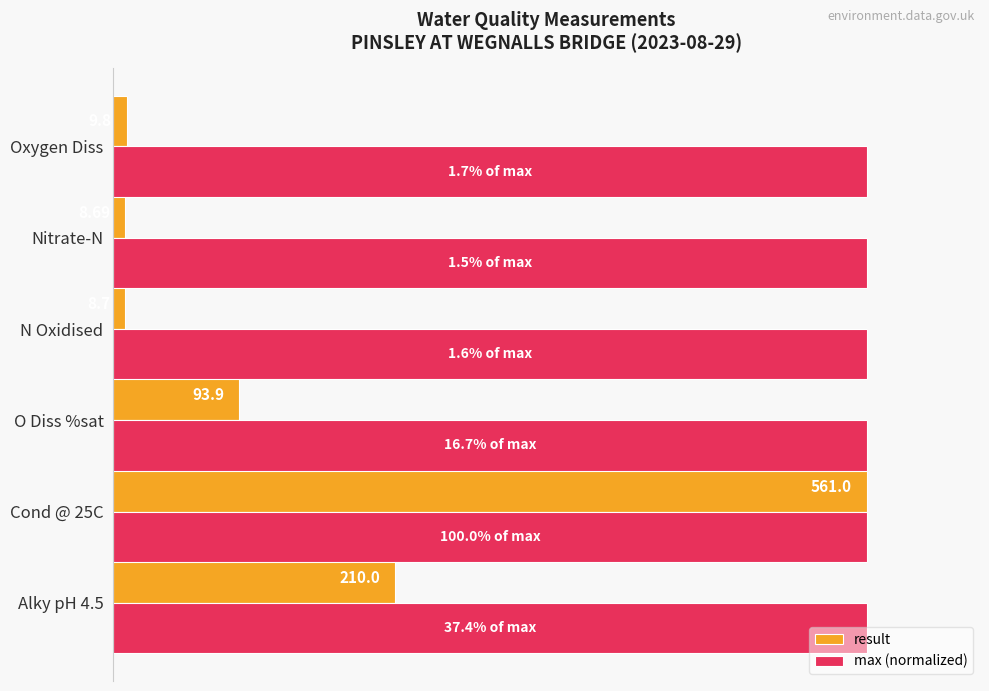

What are all the series names shown in the legend?

result, max (normalized)